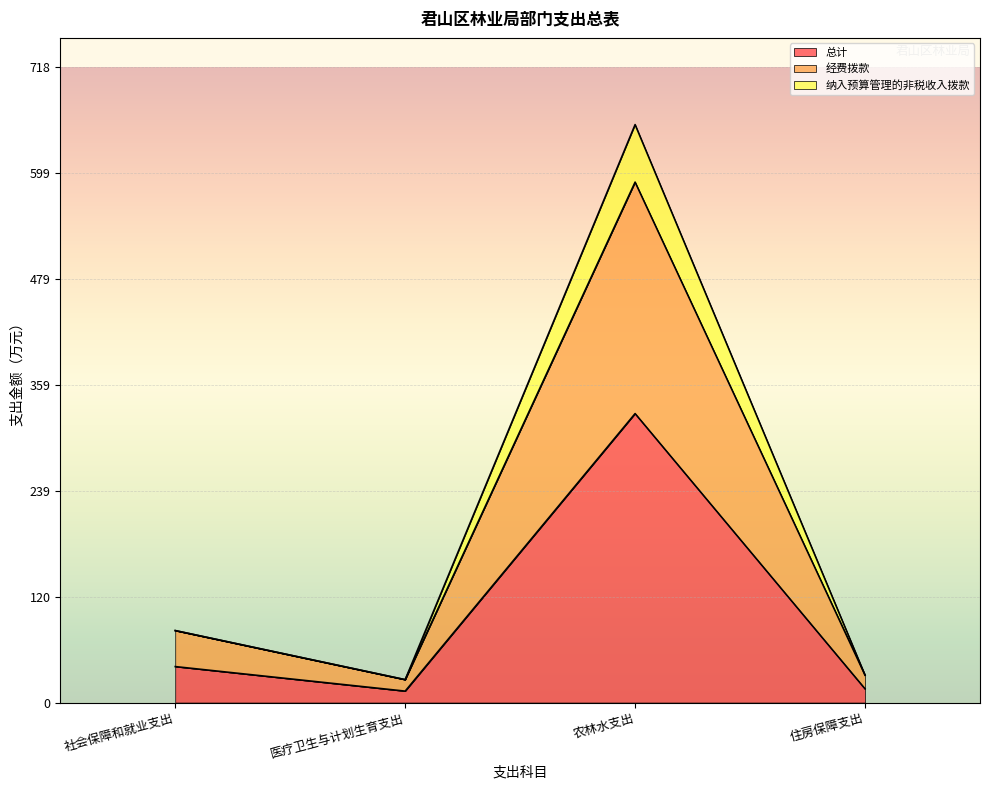

The 经费拨款 series shows 588.1 at 农林水支出. True or false?

True